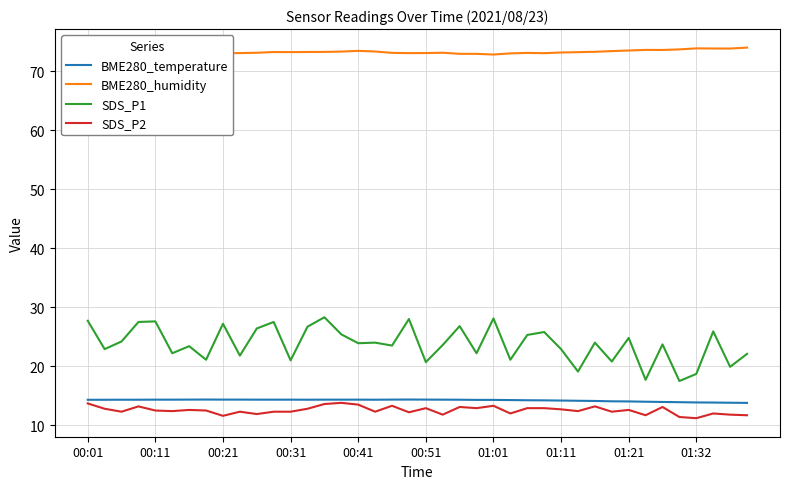

Which series has the largest range (max minus min)?

SDS_P1